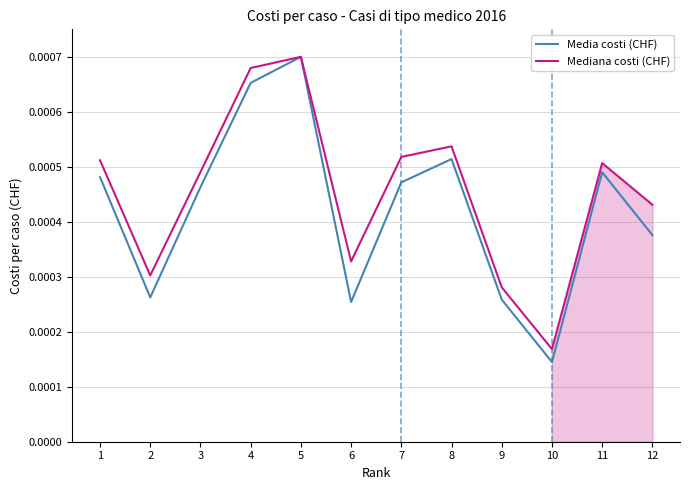

True or false: Media costi (CHF) and Mediana costi (CHF) cross at least once.

False